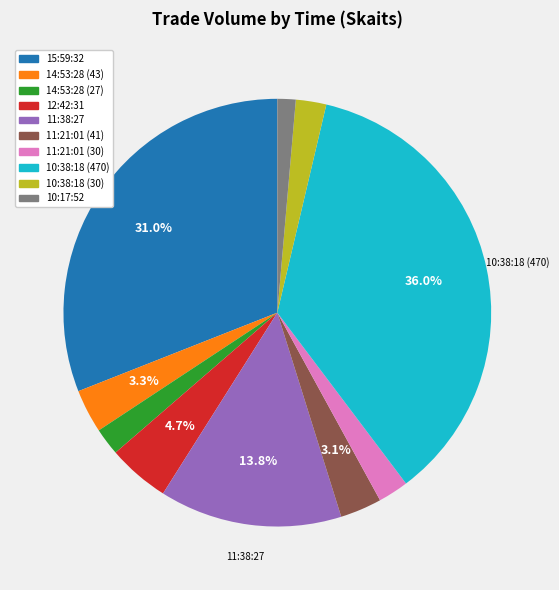

What is the largest slice in the pie chart?

10:38:18 (470)